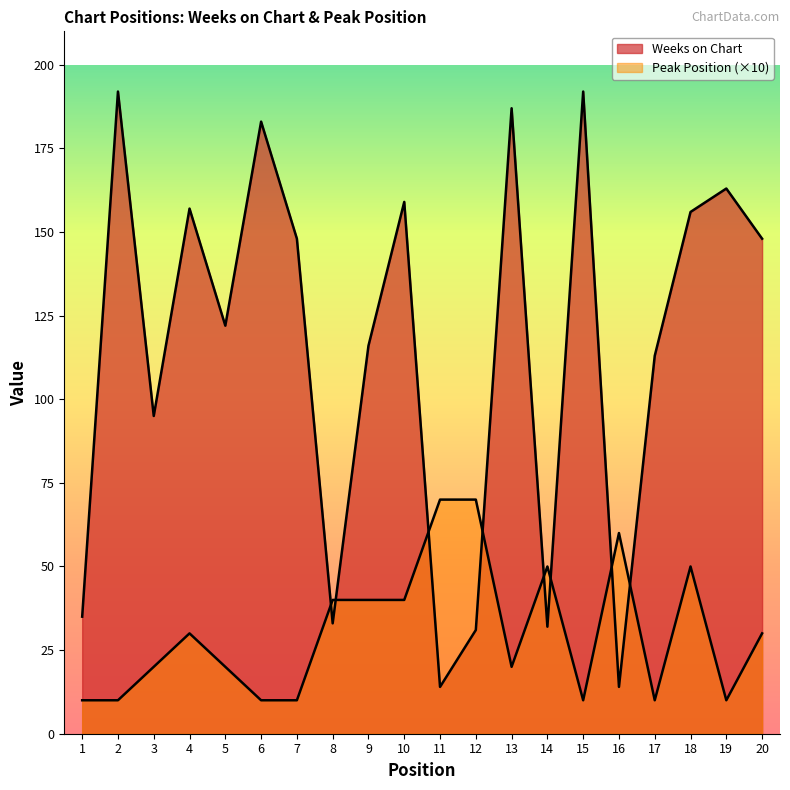

True or false: Weeks on Chart and Peak Position cross at least once.

True